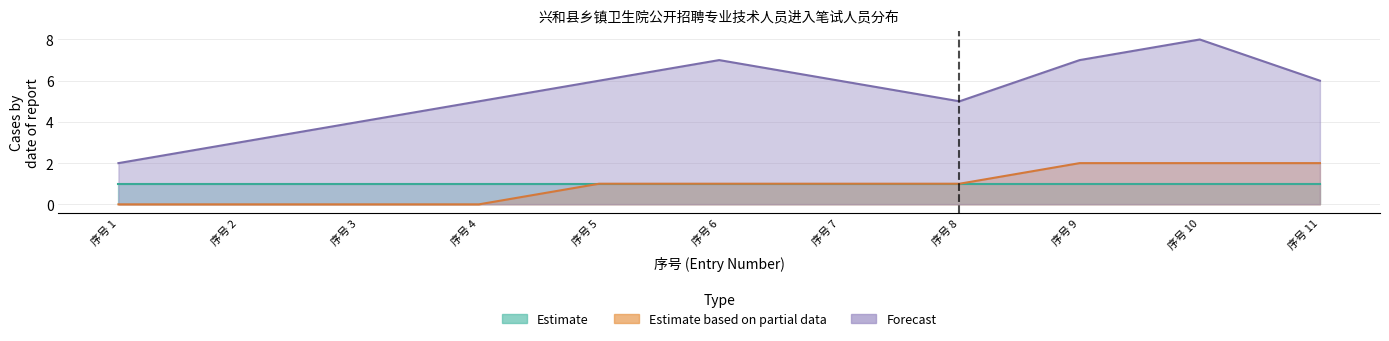

At which category does the chart reach its minimum across all series?

序号 1